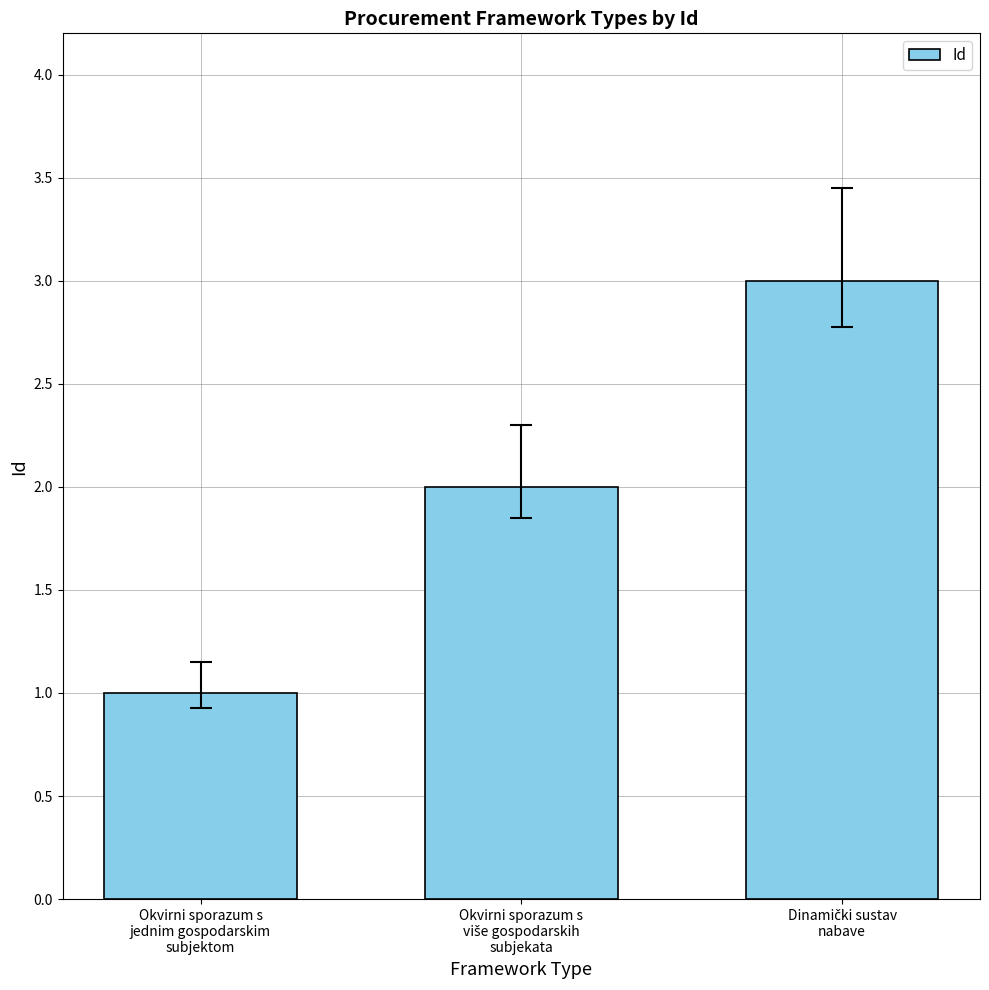

How many distinct data groups are displayed?

1